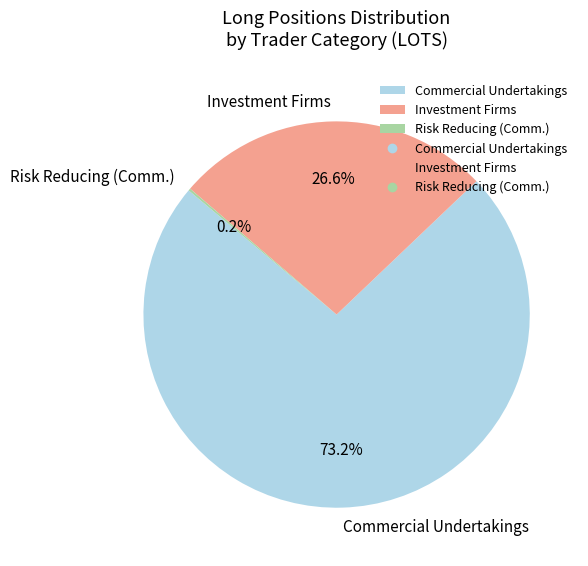

To the nearest percent, what is the average slice percentage?

33%